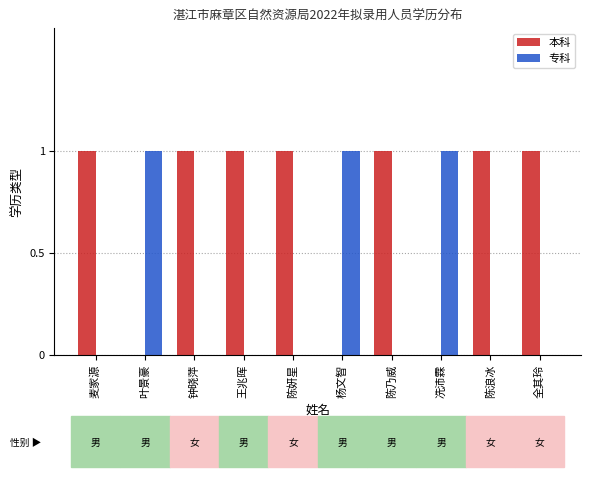

How many groups of bars are there?

10